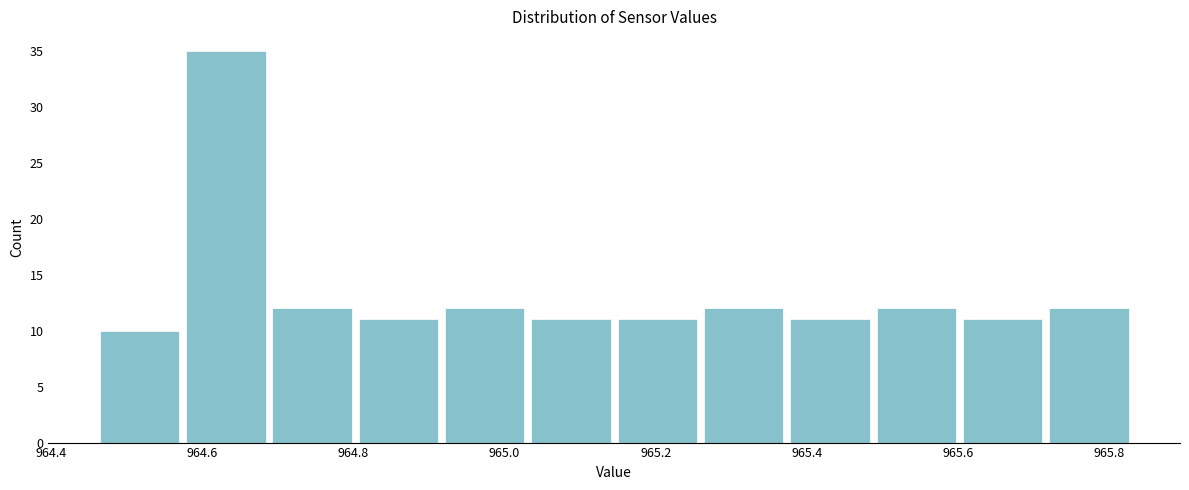

Reading left to right, transcribe this chart: for each bar, give the range it covers on the x-axis and its height. Neither the bar edges nor the heights are printed on the chart, so give them approximately, as read against the axes.

964.46 to 964.58: 10
964.58 to 964.68: 35
964.68 to 964.80: 12
964.80 to 964.92: 11
964.92 to 965.04: 12
965.04 to 965.14: 11
965.14 to 965.26: 11
965.26 to 965.38: 12
965.38 to 965.48: 11
965.48 to 965.60: 12
965.60 to 965.72: 11
965.72 to 965.84: 12